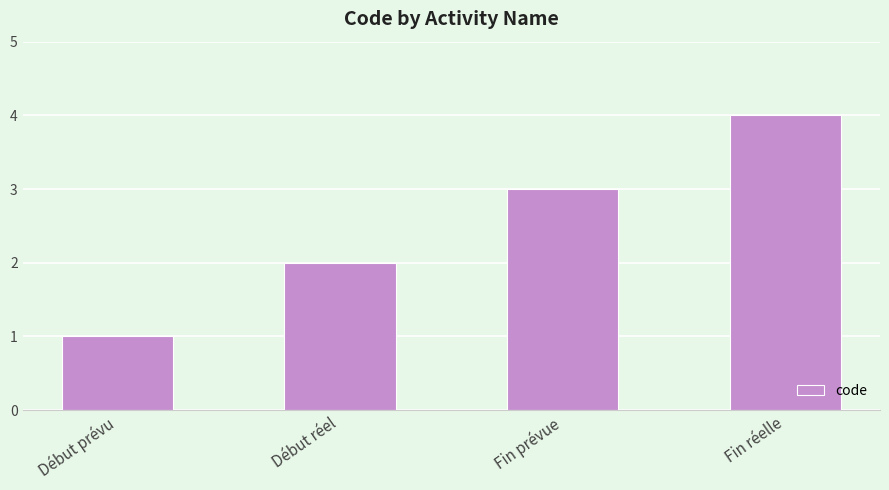

Which has a higher value, Fin réelle or Début prévu?

Fin réelle